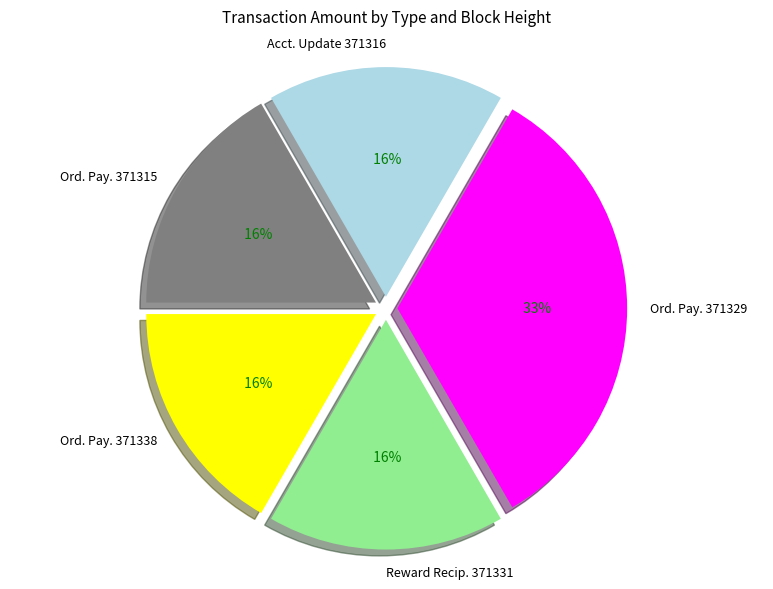

How many segments does this pie chart have?

5